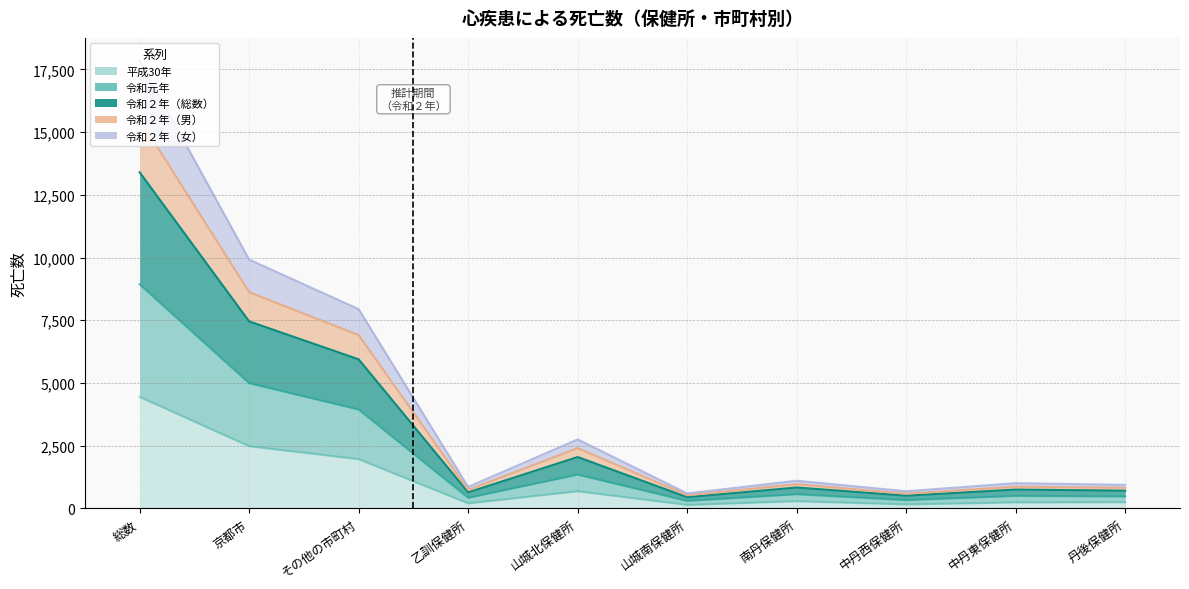

What value does the 令和元年 series have at 山城南保健所?

299